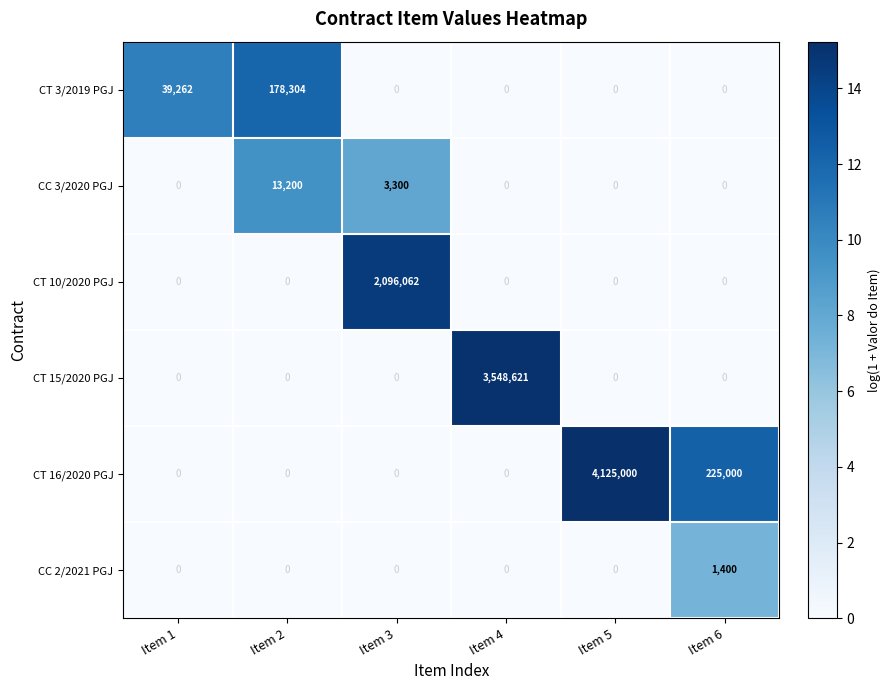

How many distinct data groups are displayed?

6